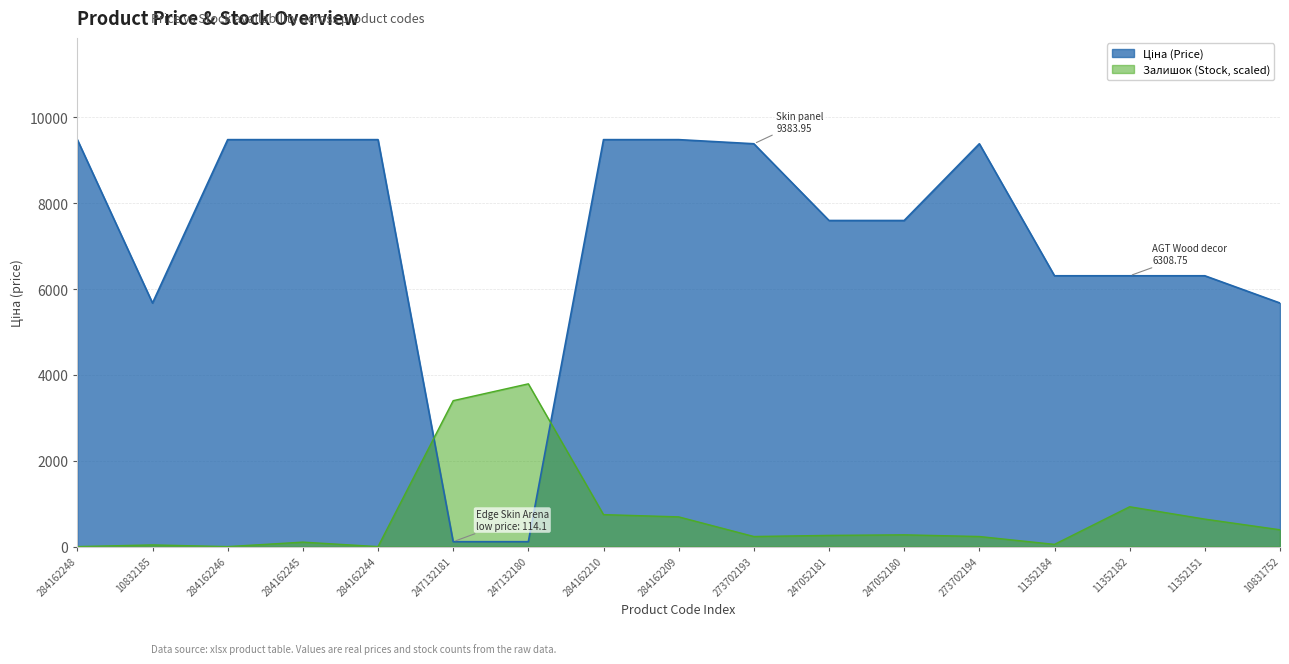

True or false: Ціна has a value of 9480.1 at 284162210.

True